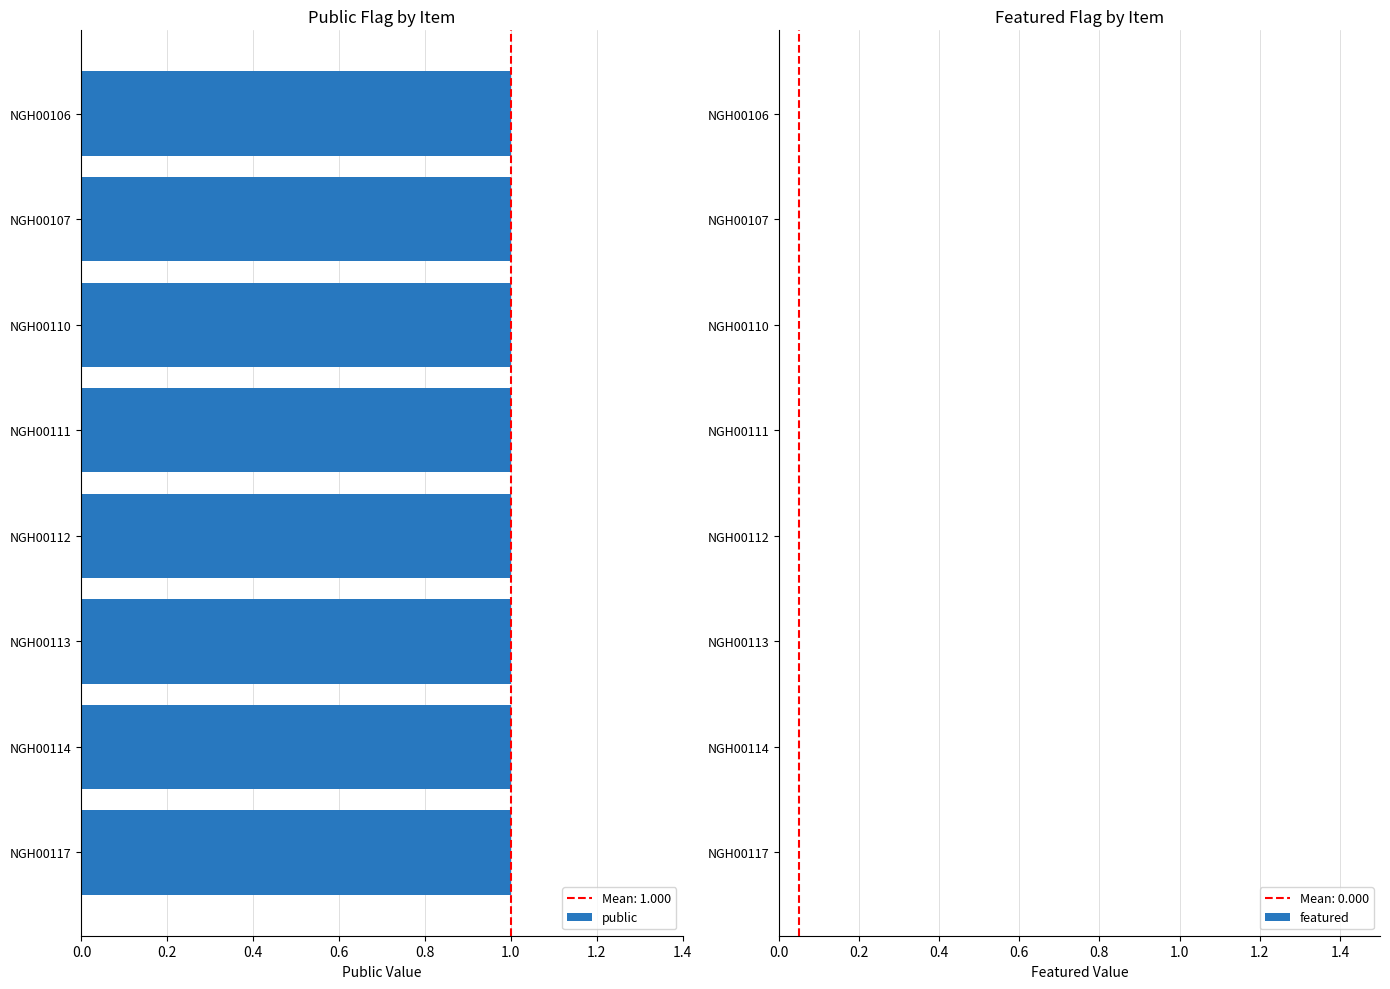

Reading left to right, transcribe all the data shown in this chart.

public: NGH00117=1	NGH00114=1	NGH00113=1	NGH00112=1	NGH00111=1	NGH00110=1	NGH00107=1	NGH00106=1
featured: NGH00117=0	NGH00114=0	NGH00113=0	NGH00112=0	NGH00111=0	NGH00110=0	NGH00107=0	NGH00106=0